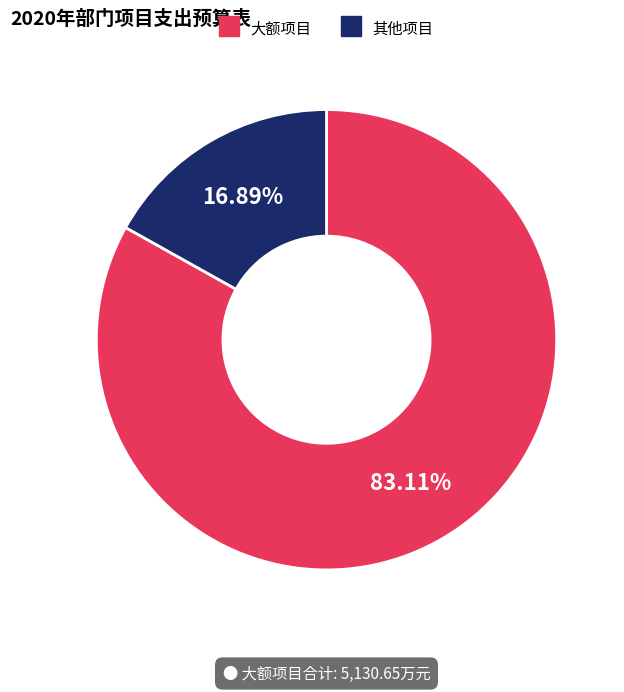

Does any single category account for the majority?

Yes